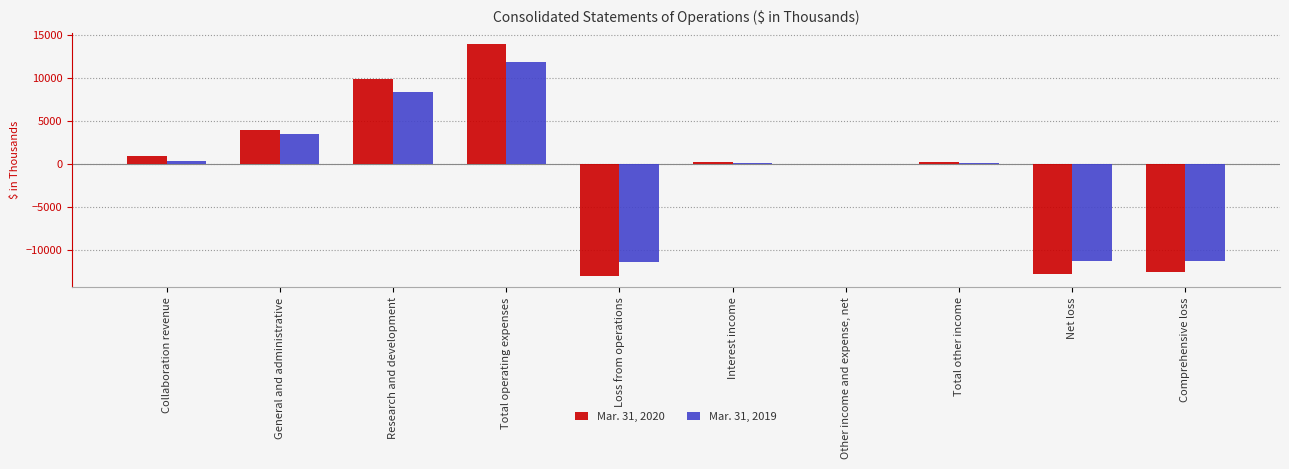

The Mar. 31, 2019 series shows 4187 at Total operating expenses. True or false?

False